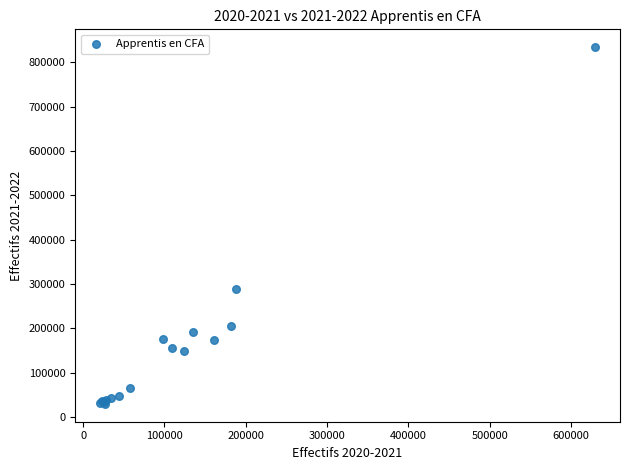

What Y value in the scatter plot is closest to 432006?

288064